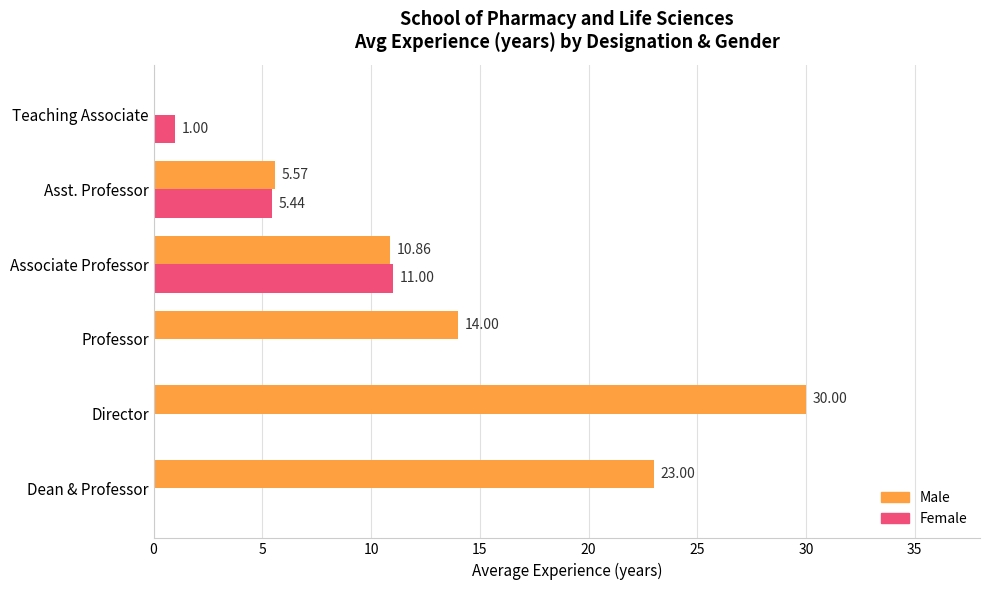

What is the sum of the Male values at Professor and Associate Professor?

24.9